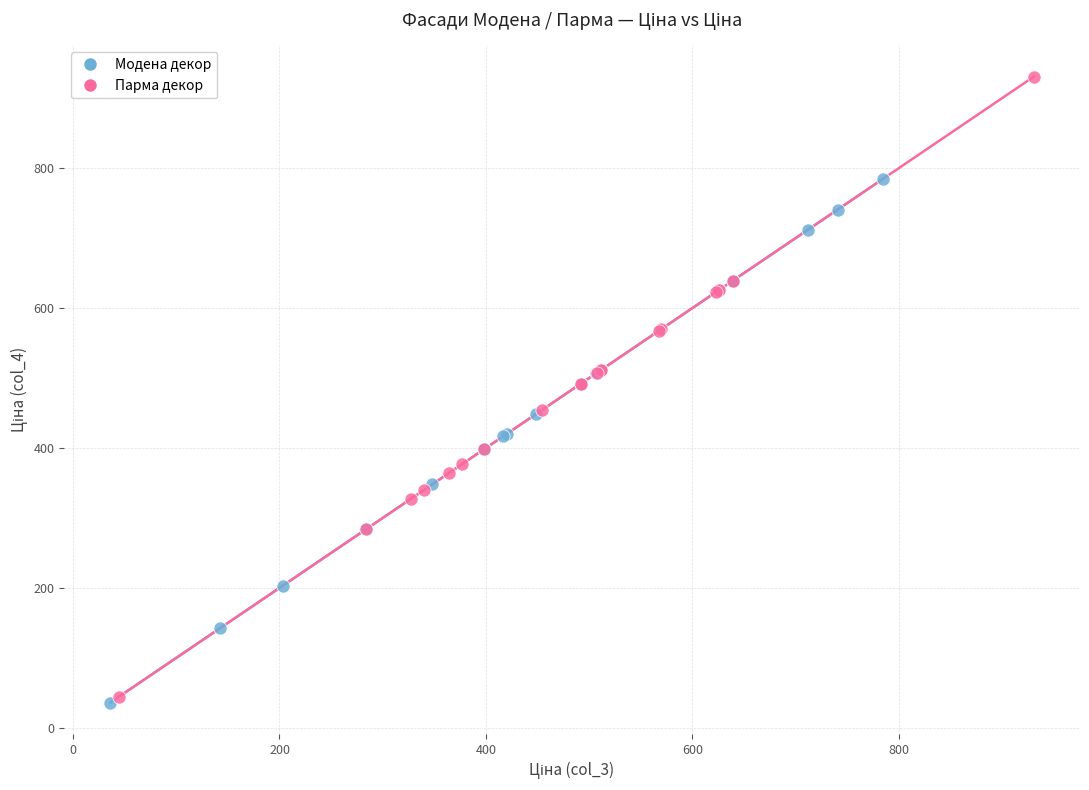

Which series has the largest Y range (max minus min)?

Парма декор